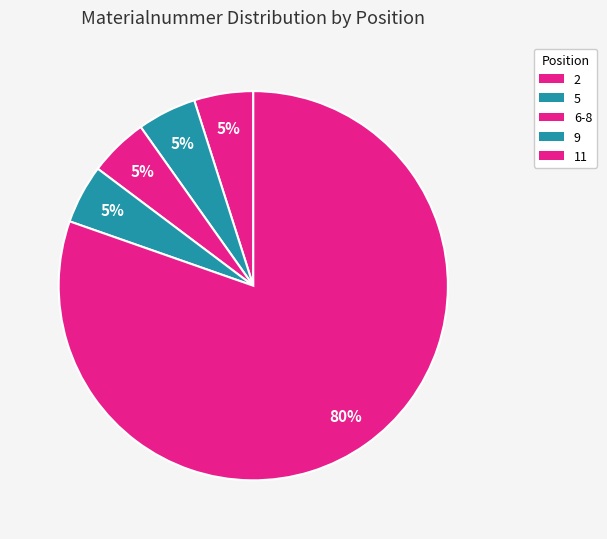

What is the majority slice?

11